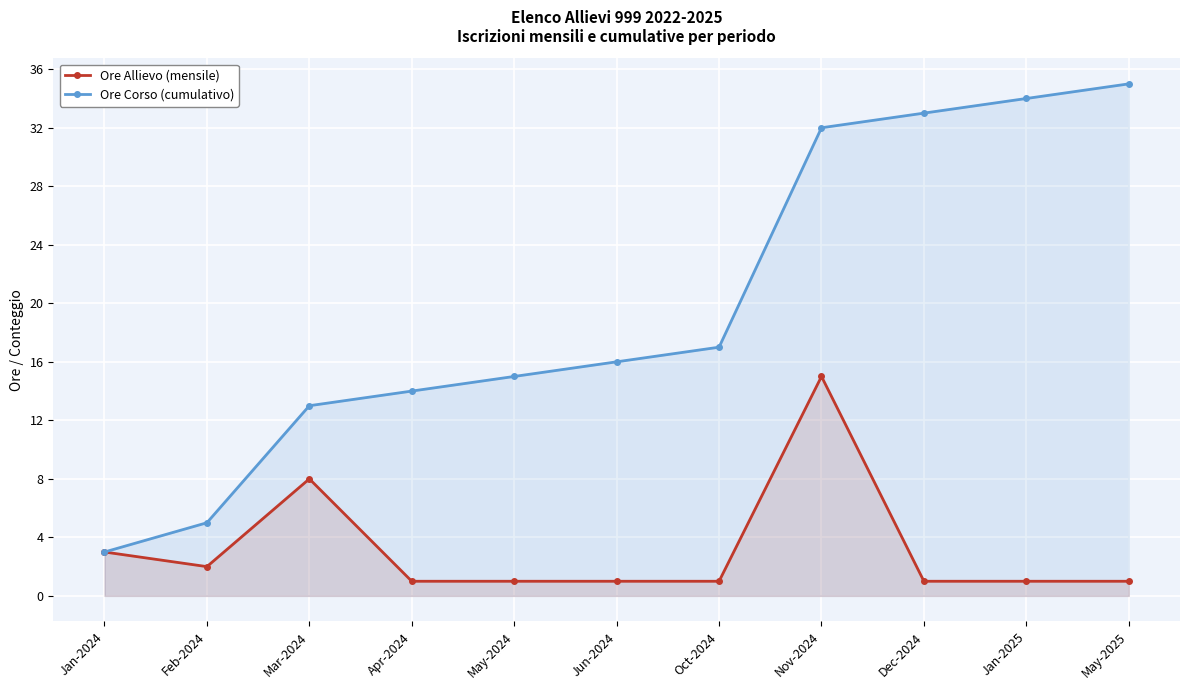

Which category has the lowest value in the Ore Corso (cumulativo) series?

Jan-2024